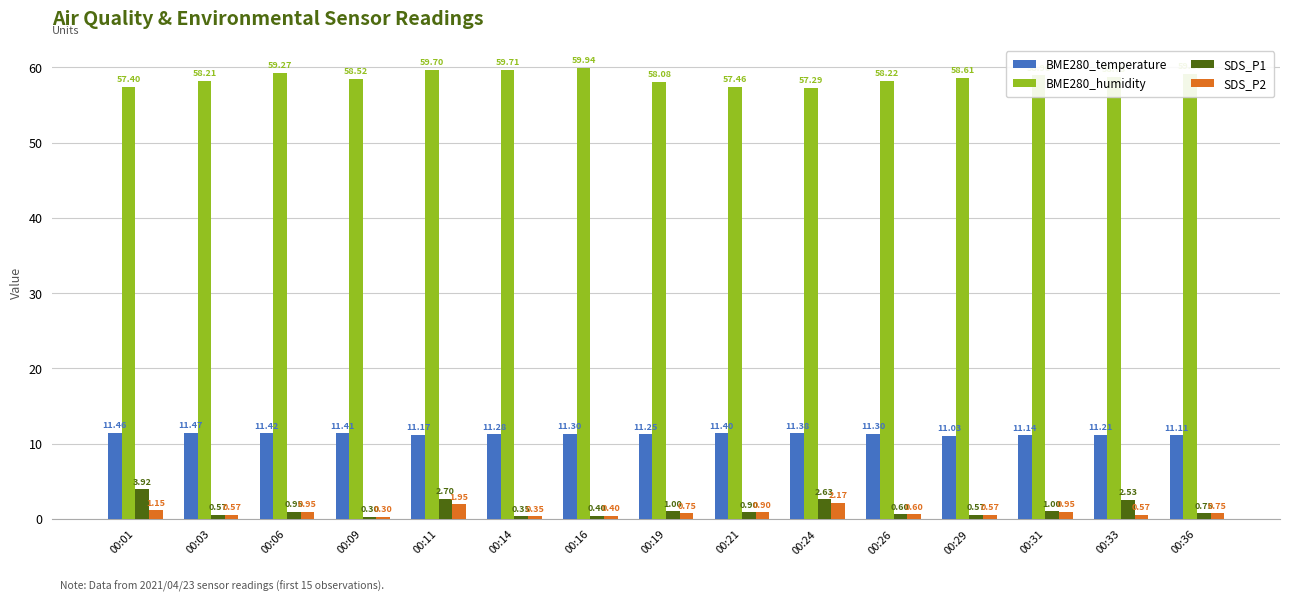

Is the value of SDS_P2 at 00:31 greater than the value of SDS_P1 at 00:09?

Yes